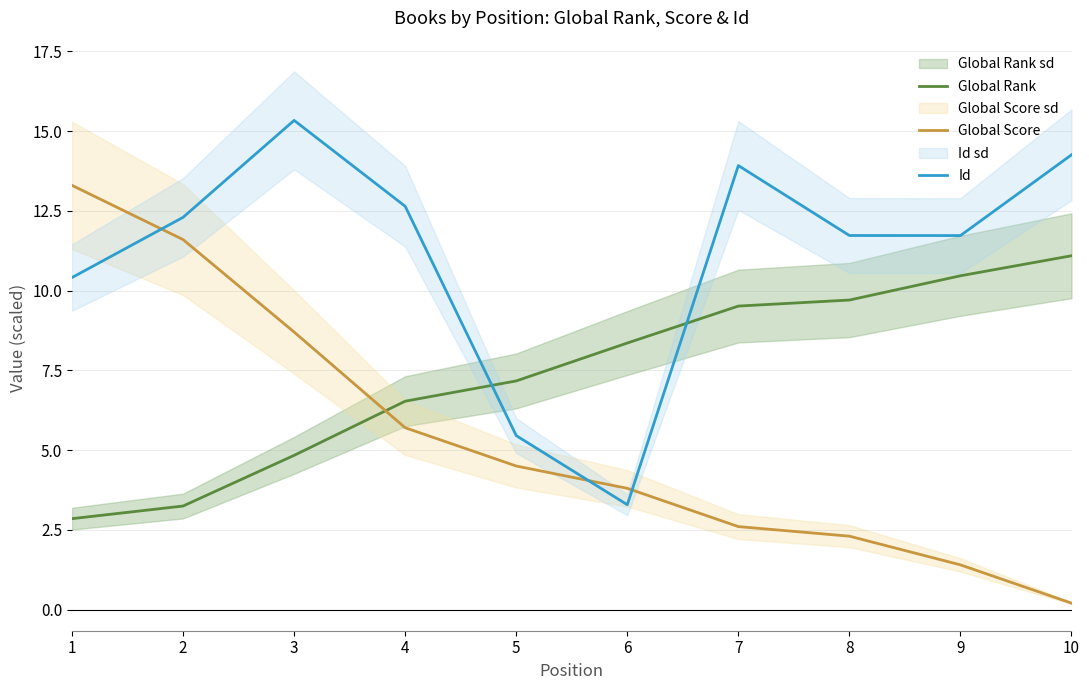

Is the value of Global Rank at 10 greater than the value of Global Score at 8?

Yes